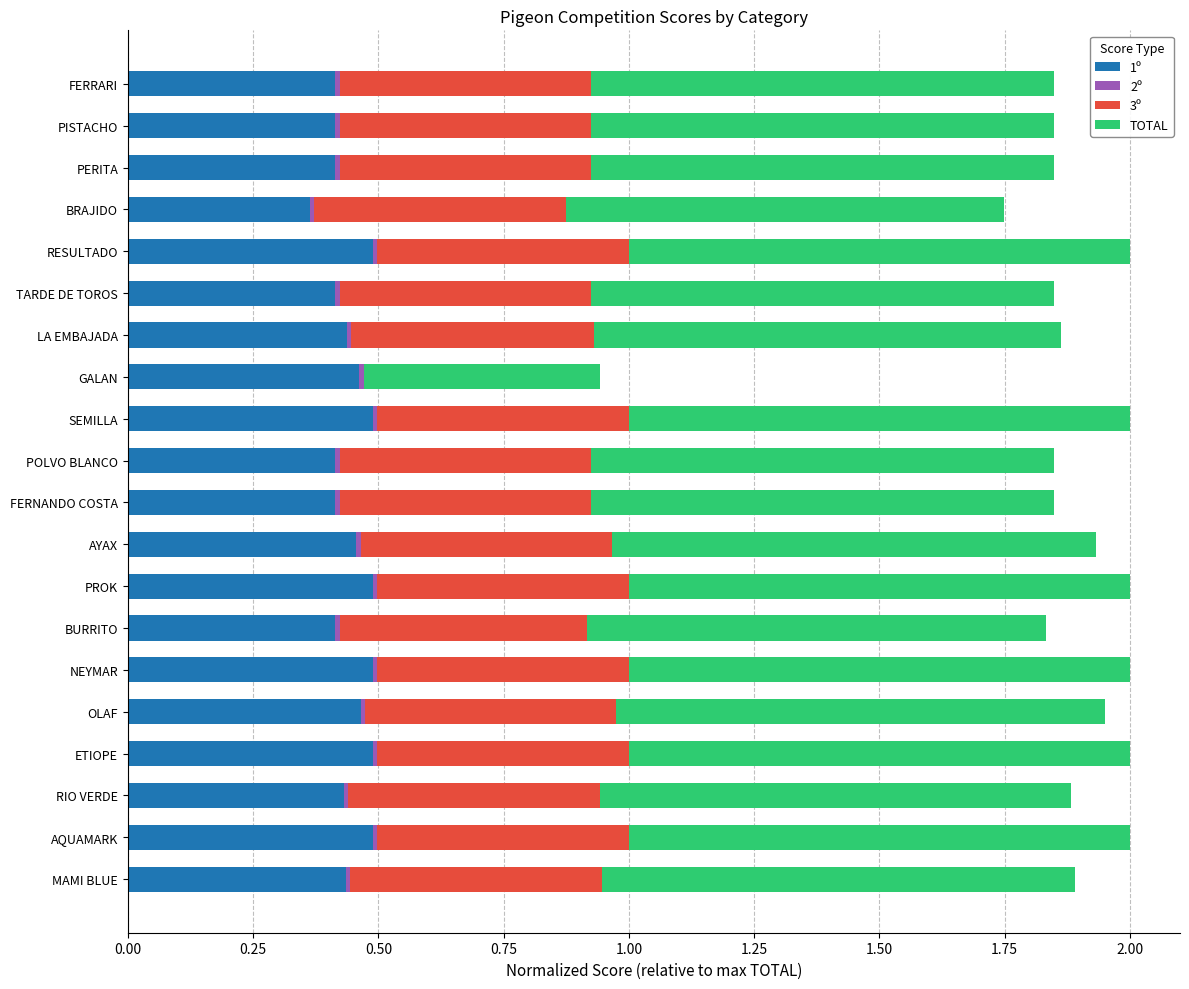

True or false: 1º has a value of 0.5 at AYAX.

True